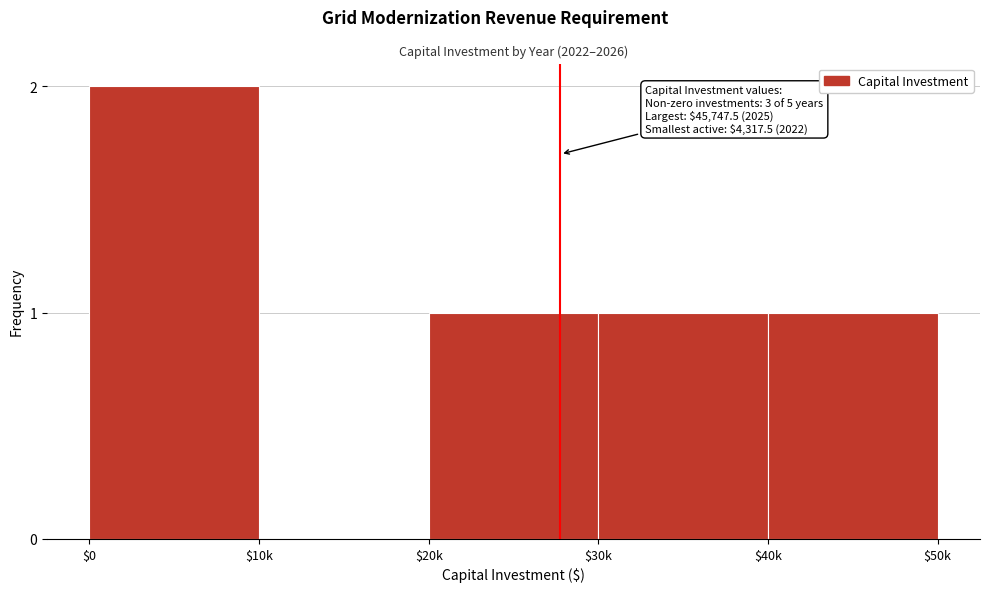

At which category does the chart reach its peak across all series?

$0